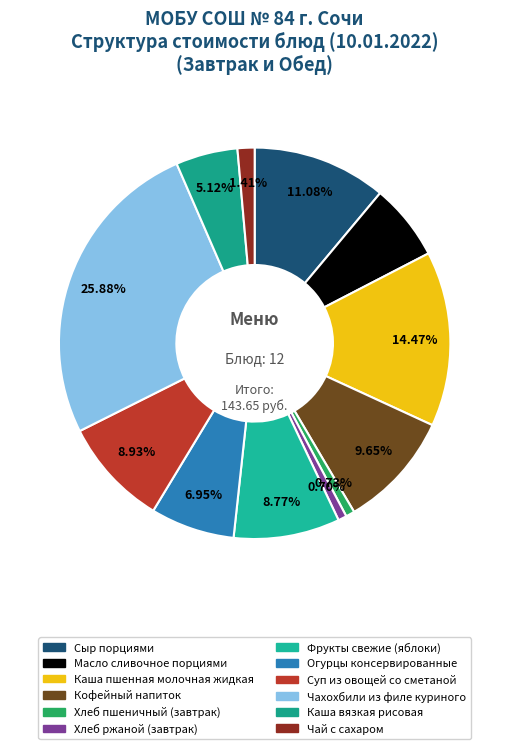

To the nearest percent, what is the difference between the largest and smallest slice percentages?

25%